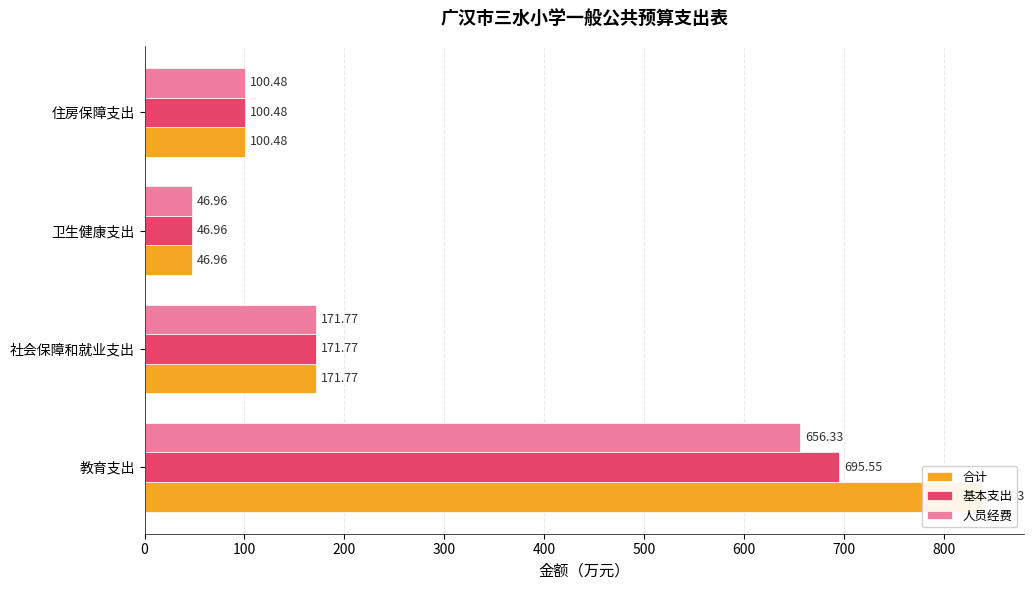

How many groups of bars are there?

4